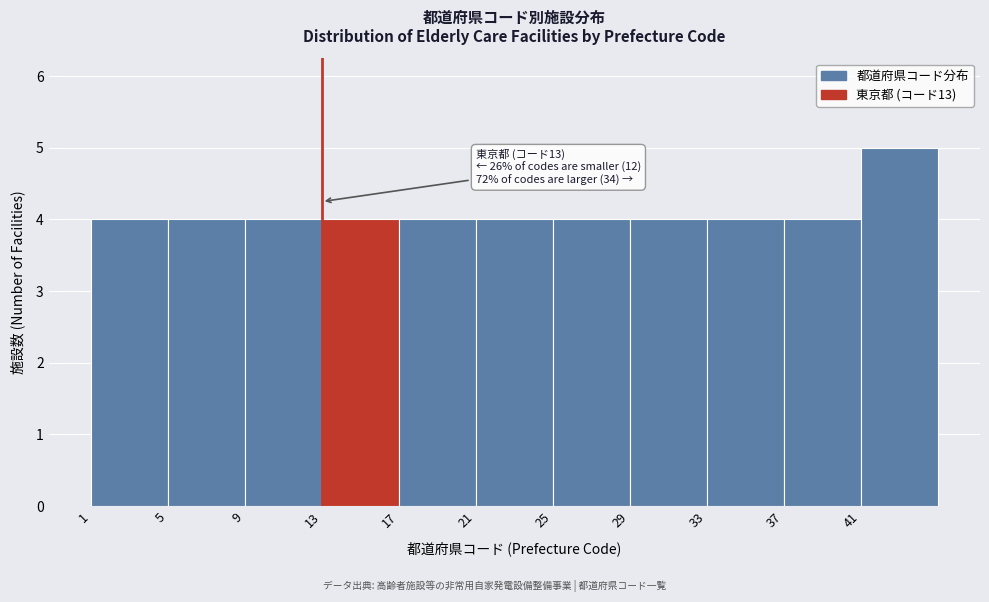

Which range on the x-axis has the tallest bar?

41 to 45